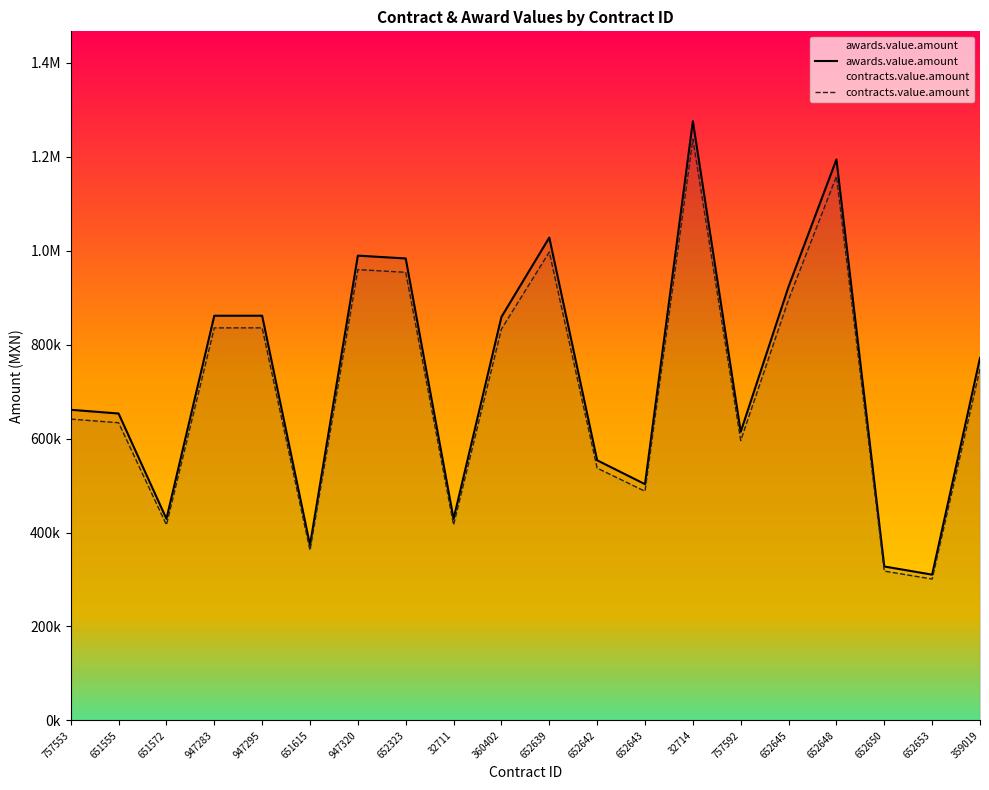

Is the value of awards.value.amount at 652653 greater than the value of contracts.value.amount at 652323?

No